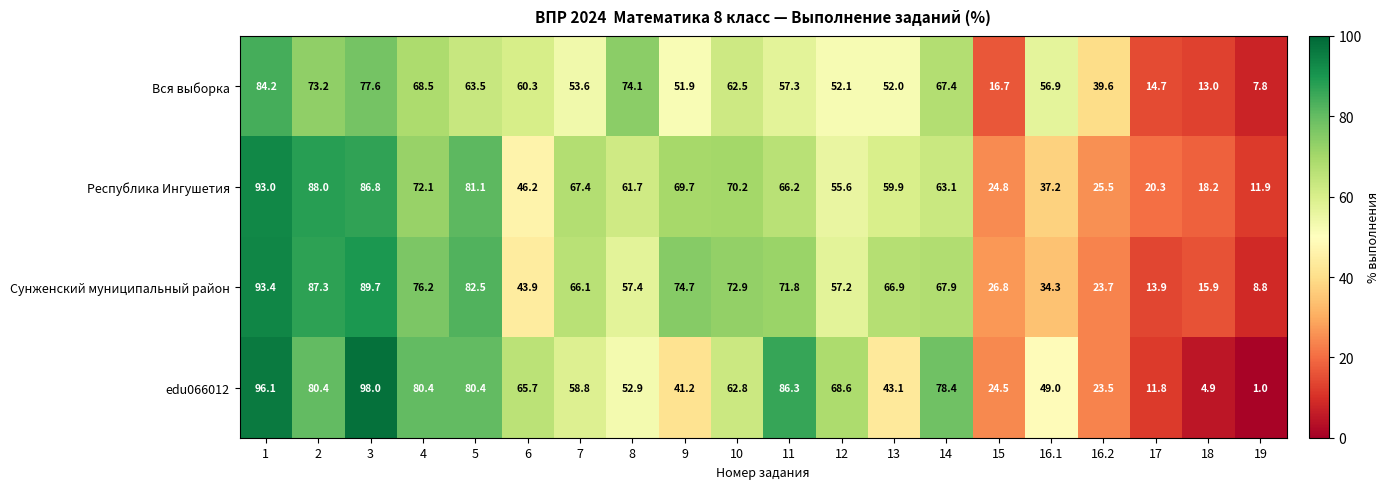

What is the sum of the edu066012 values at 2 and 10?

143.2